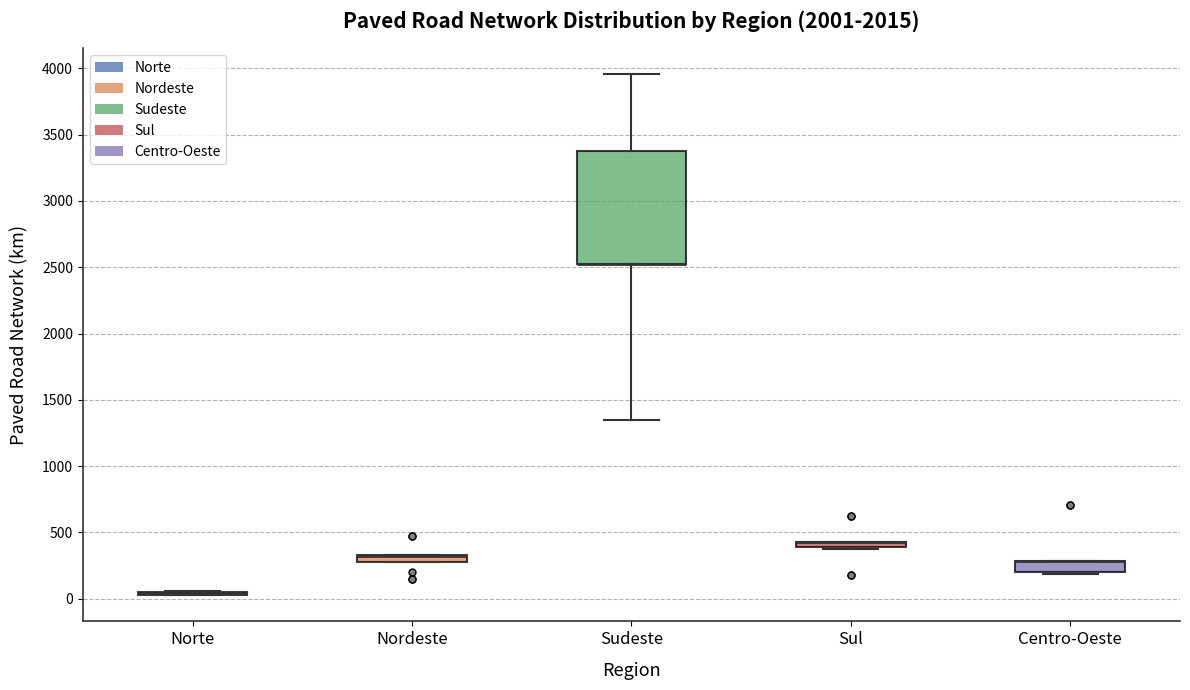

Where is the lower edge of the box for Sul on the y-axis? The values are not printed on the chart, so give them approximately, as read against the axis.

400